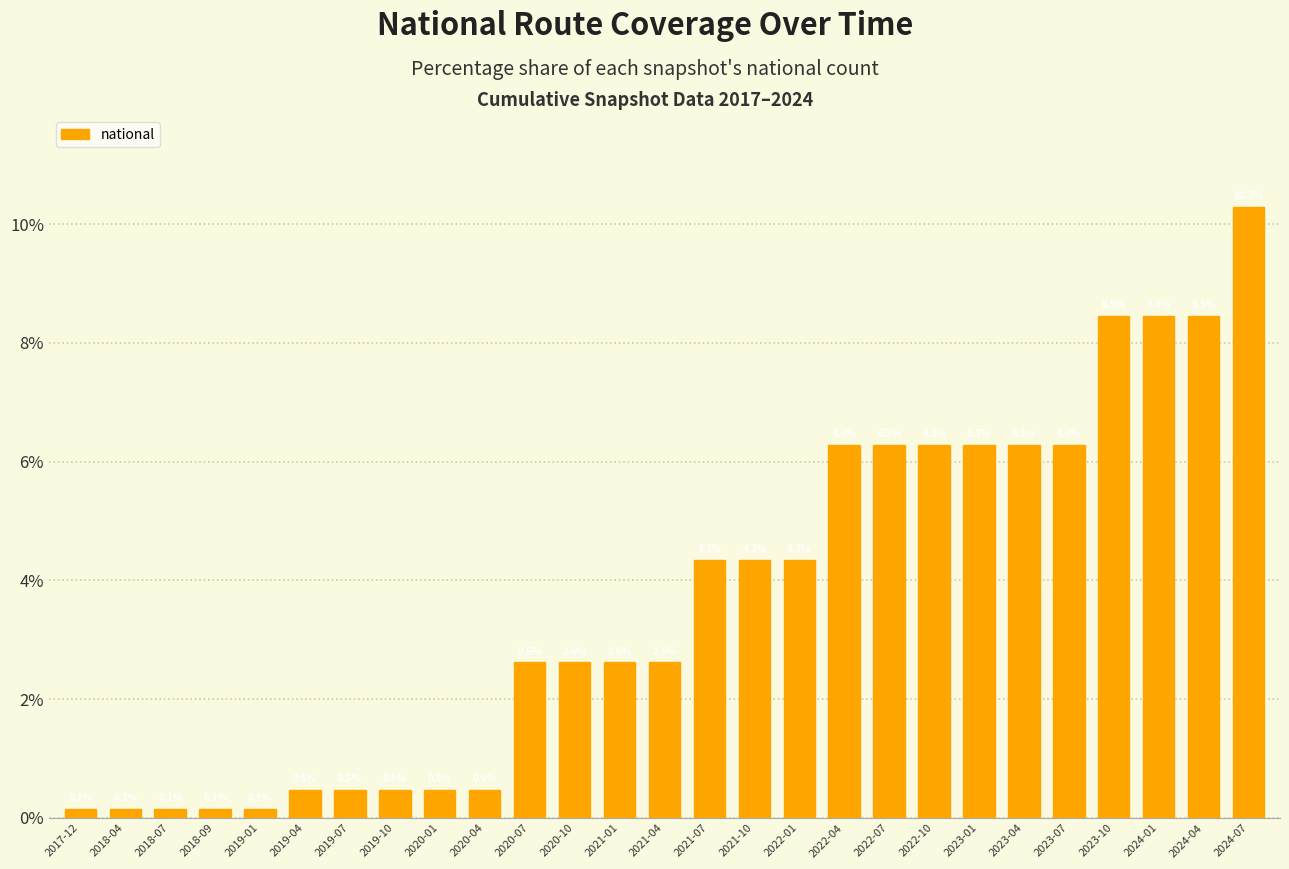

What is the maximum value shown in the chart?

10.3